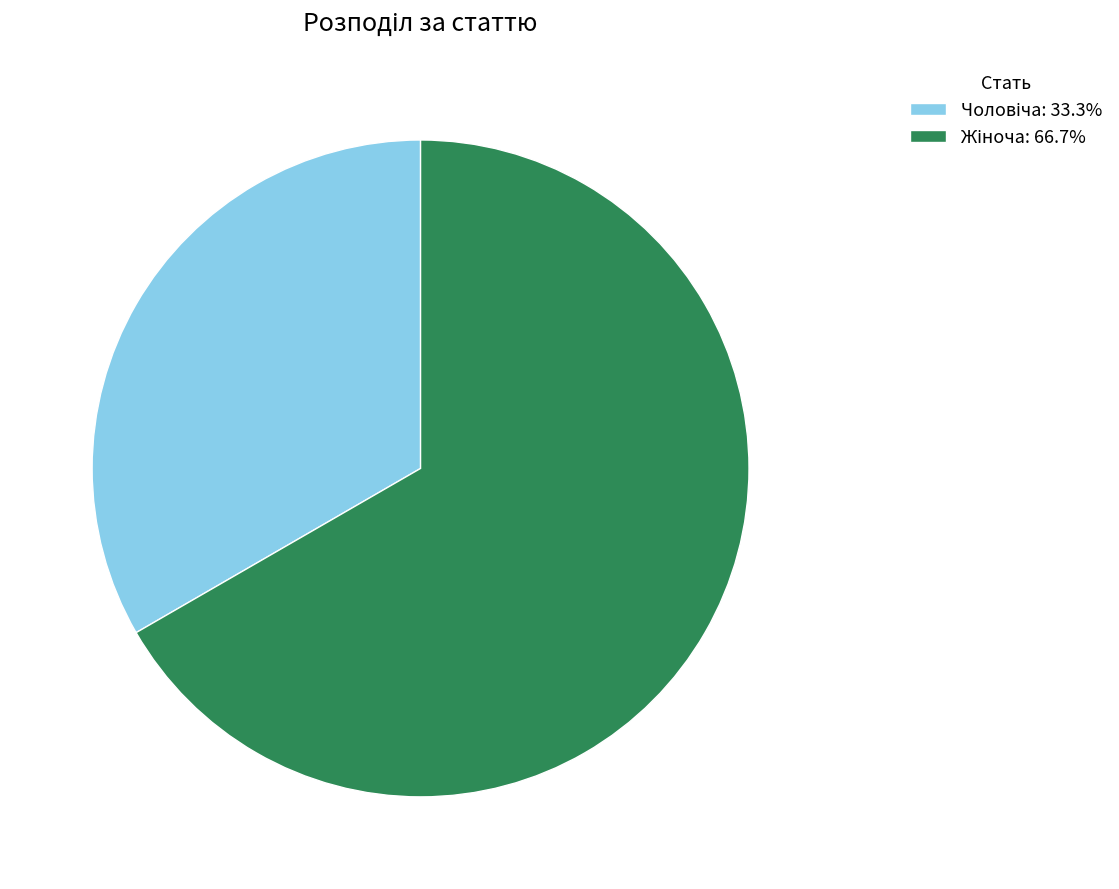

Count the number of slices in the pie.

2